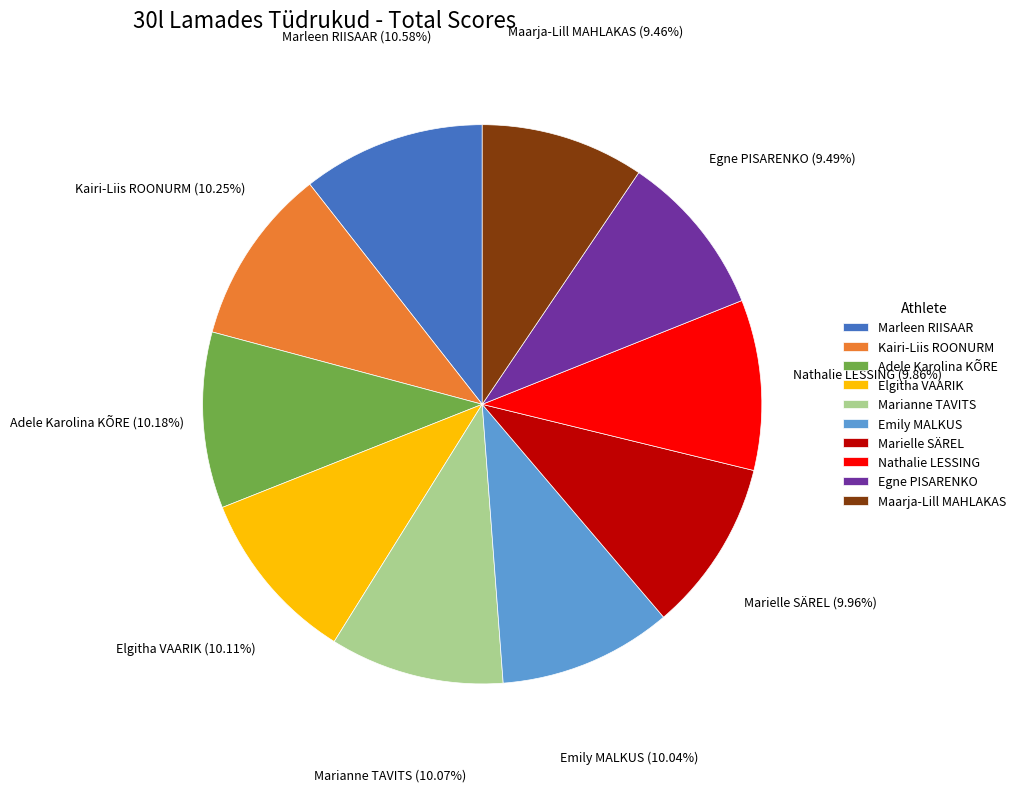

True or false: Adele Karolina KÕRE accounts for 1% of the total.

False